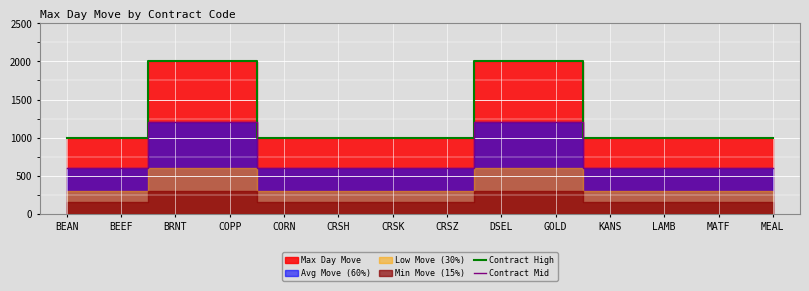

What is the highest value of the Contract High series?

2000